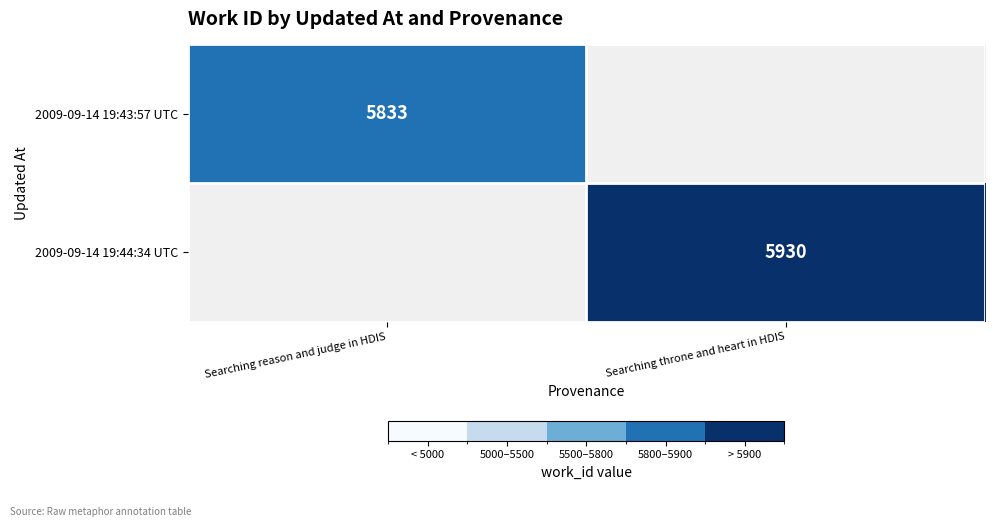

True or false: 2009-09-14 19:44:34 UTC has a value of 5930 at Searching throne and heart in HDIS.

True